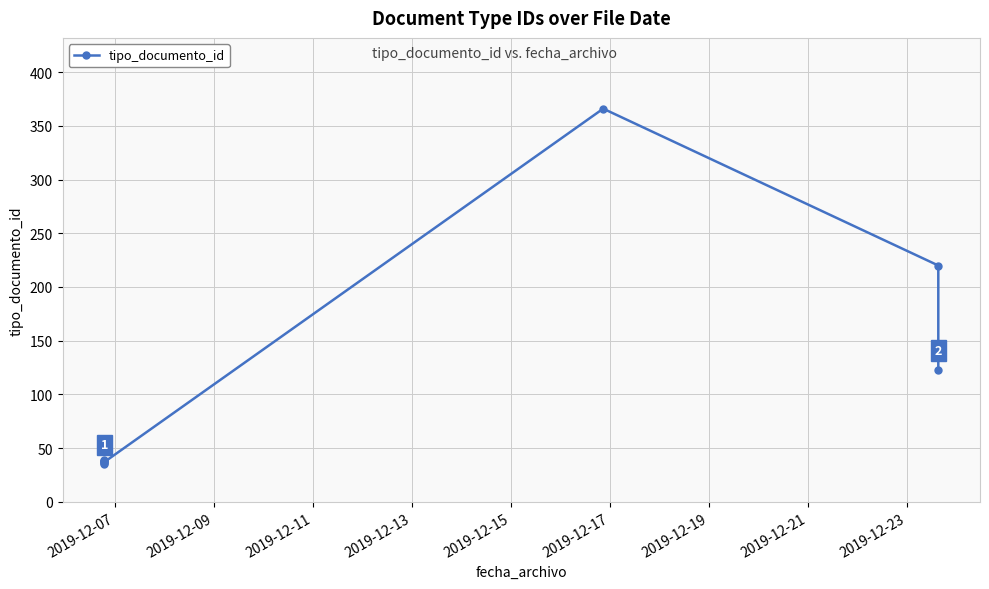

What is the difference between the values at 2019-12-09 and 2019-12-19?

328